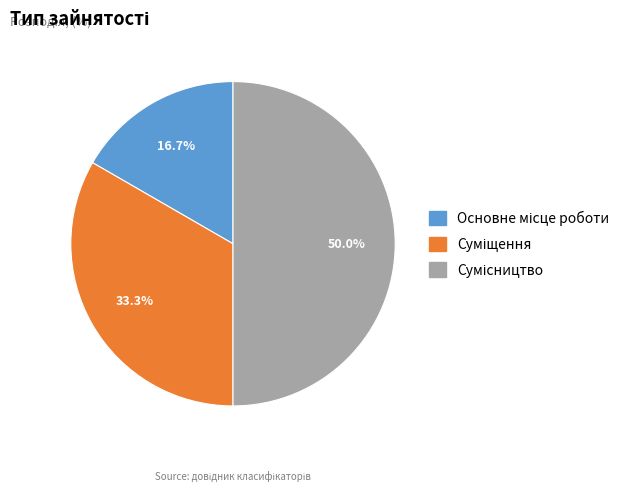

Is Сумісництво the majority of the pie?

No